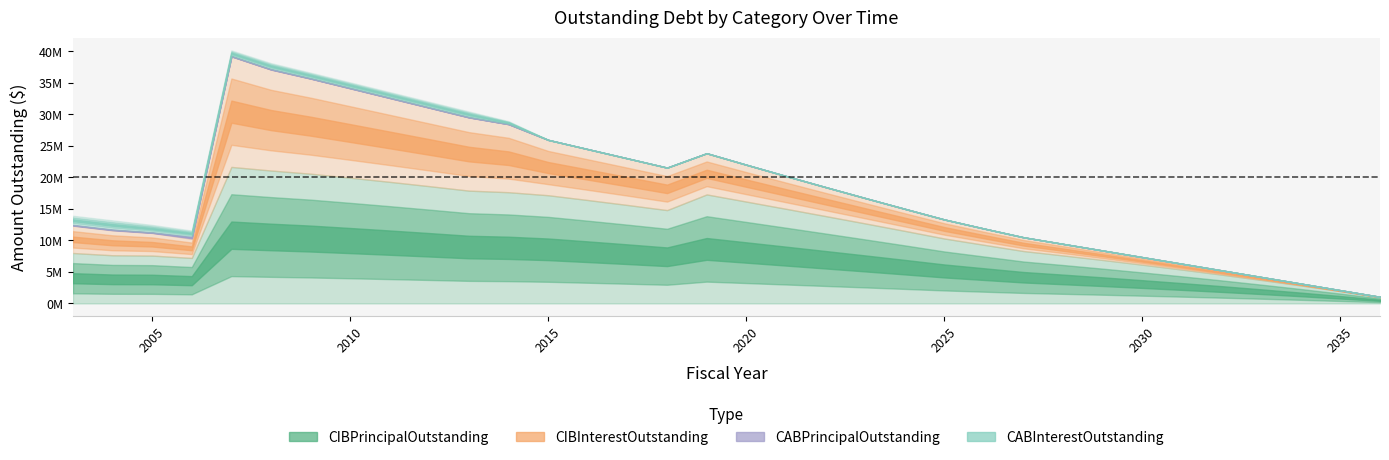

Between 2019 and 2025, which is larger?

2019